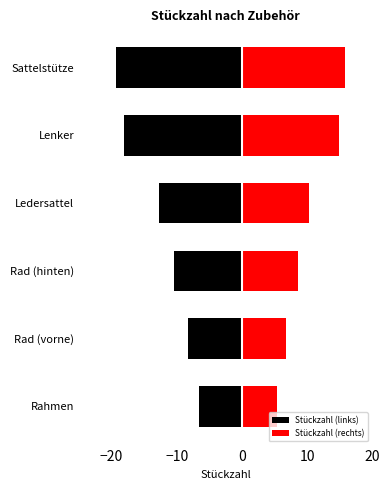

How many categories are shown in the chart?

6